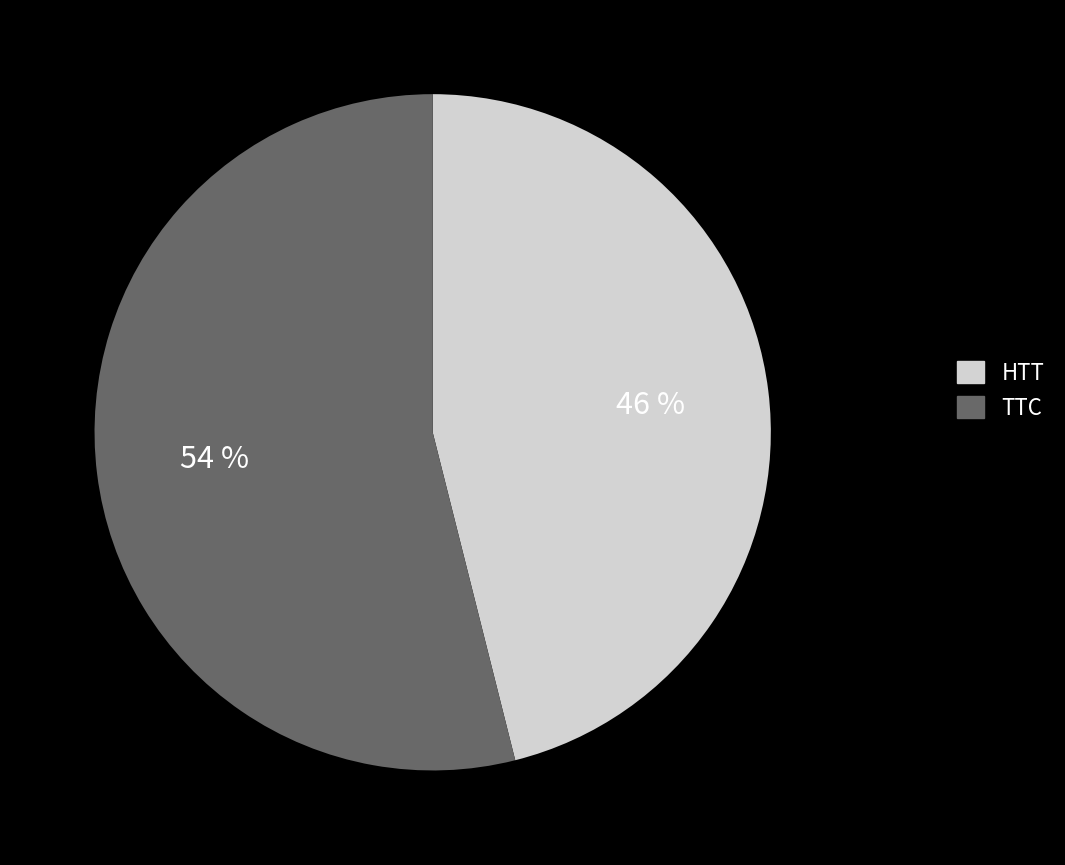

To the nearest percent, what is the difference between the largest and smallest slice percentages?

8%